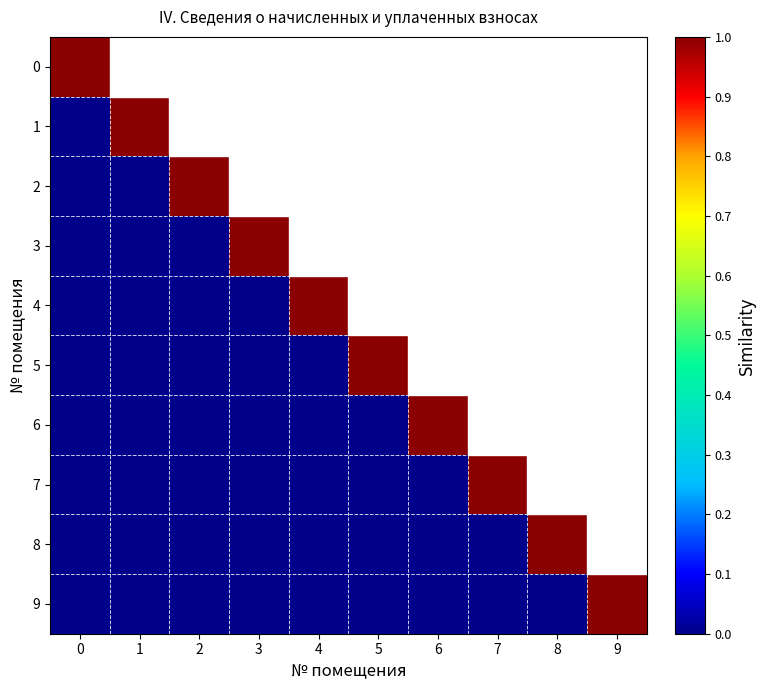

Rank the series at 7 from lowest to highest value.

0, 1, 2, 3, 4, 5, 6, 8, 9, 7